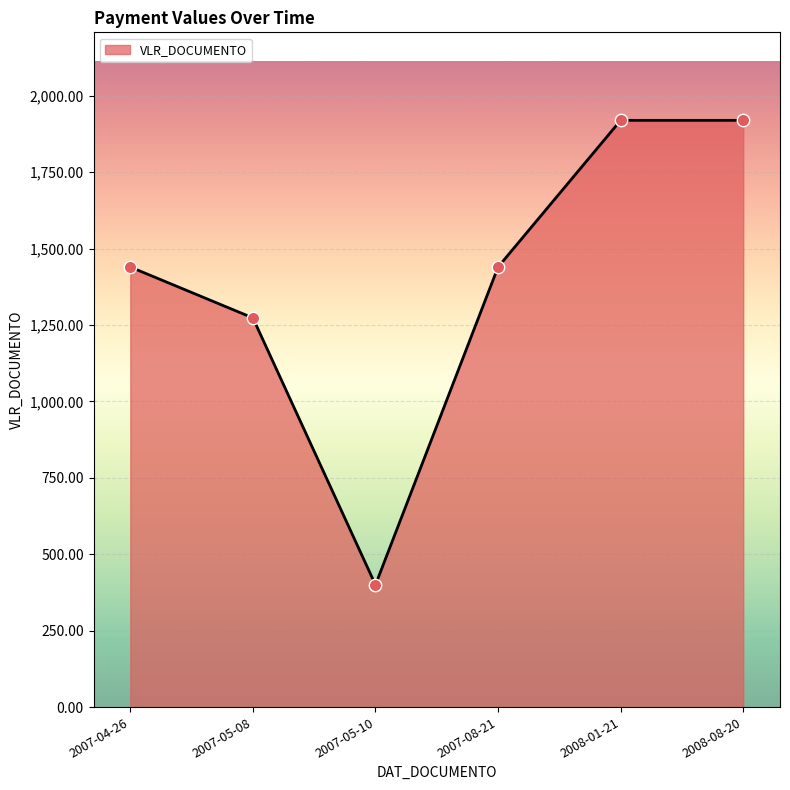

What is the ratio of the value at 2008-01-21 to the value at 2007-08-21?

1.3